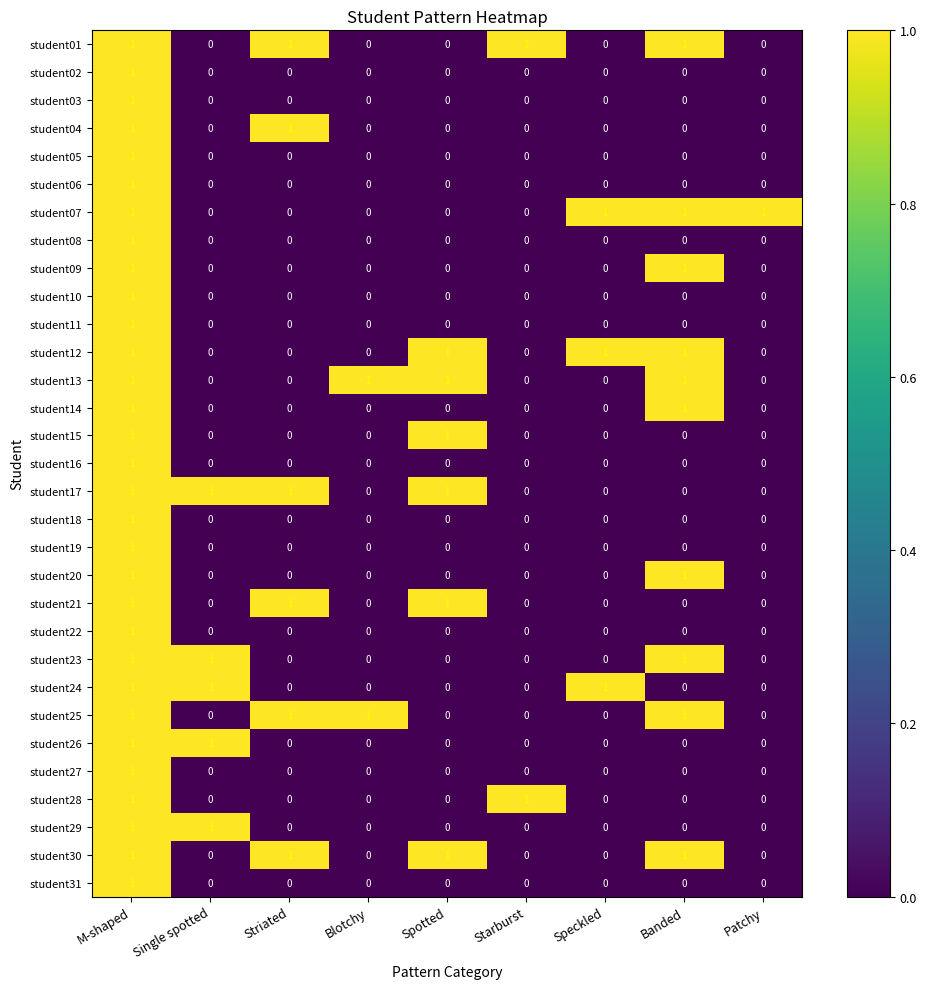

What is the total value across all series at Striated?

6